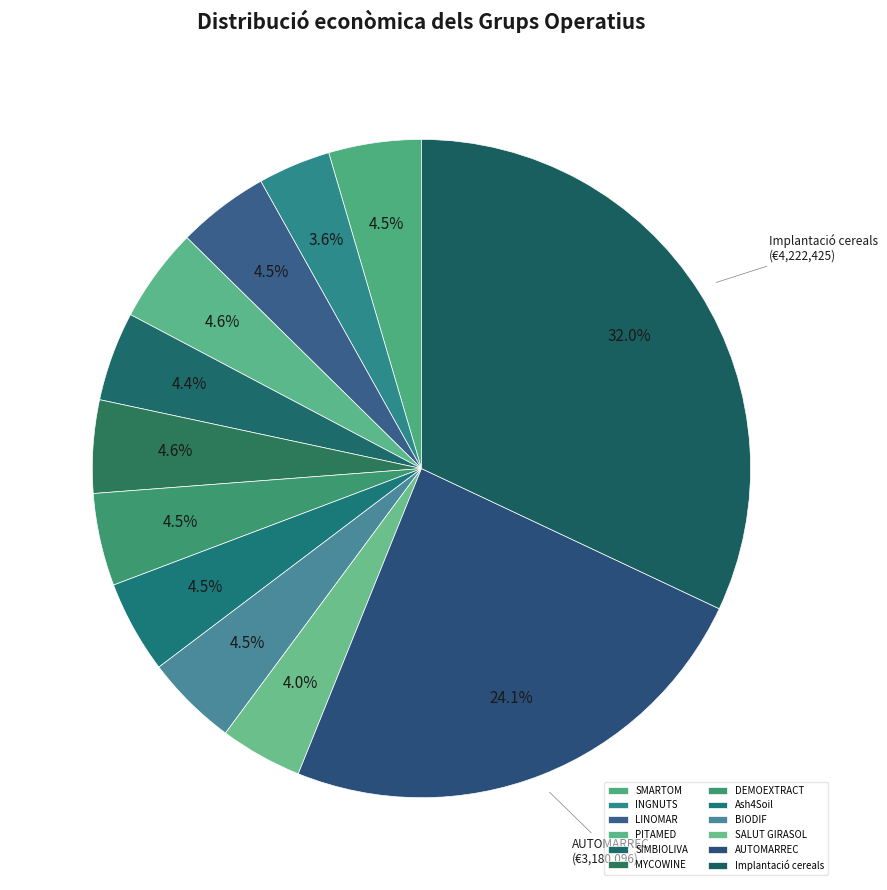

What portion of the pie excludes SIMBIOLIVA?

95.6%